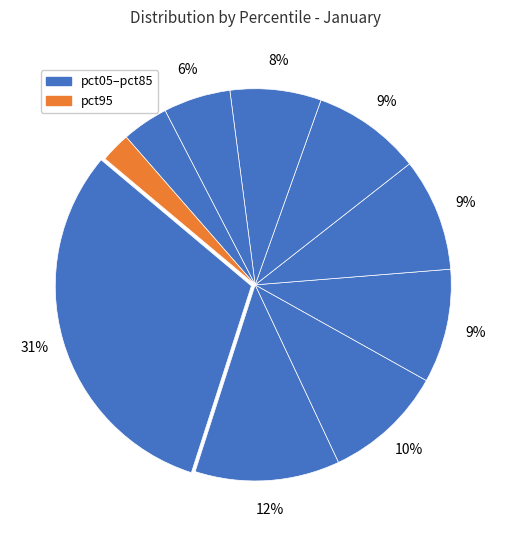

To the nearest percent, what is the average slice percentage?

10%